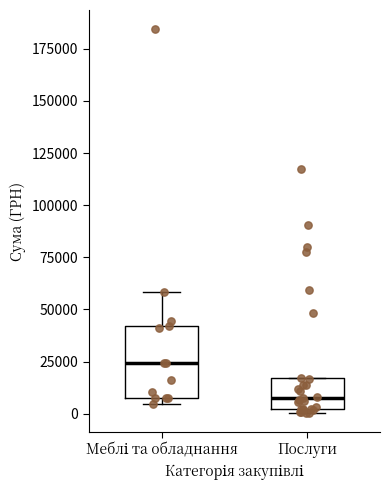

Which box has the highest median line?

Меблі та обладнання